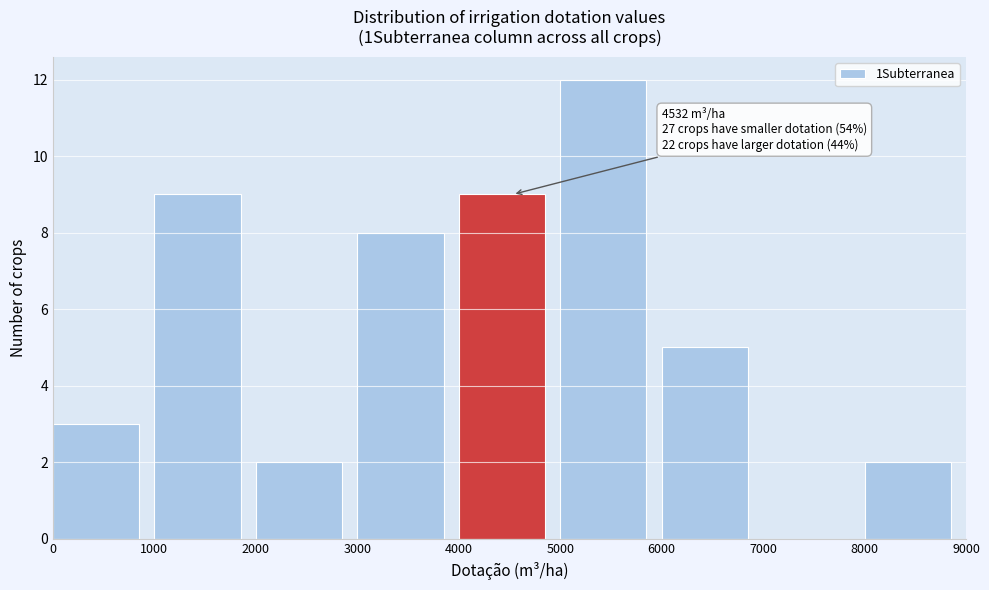

Over which range of the x-axis is the bar tallest?

5000 to 6000